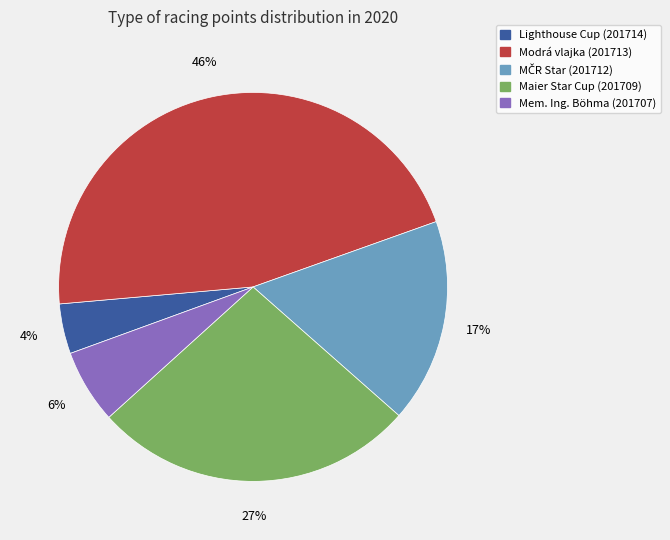

How many segments does this pie chart have?

5